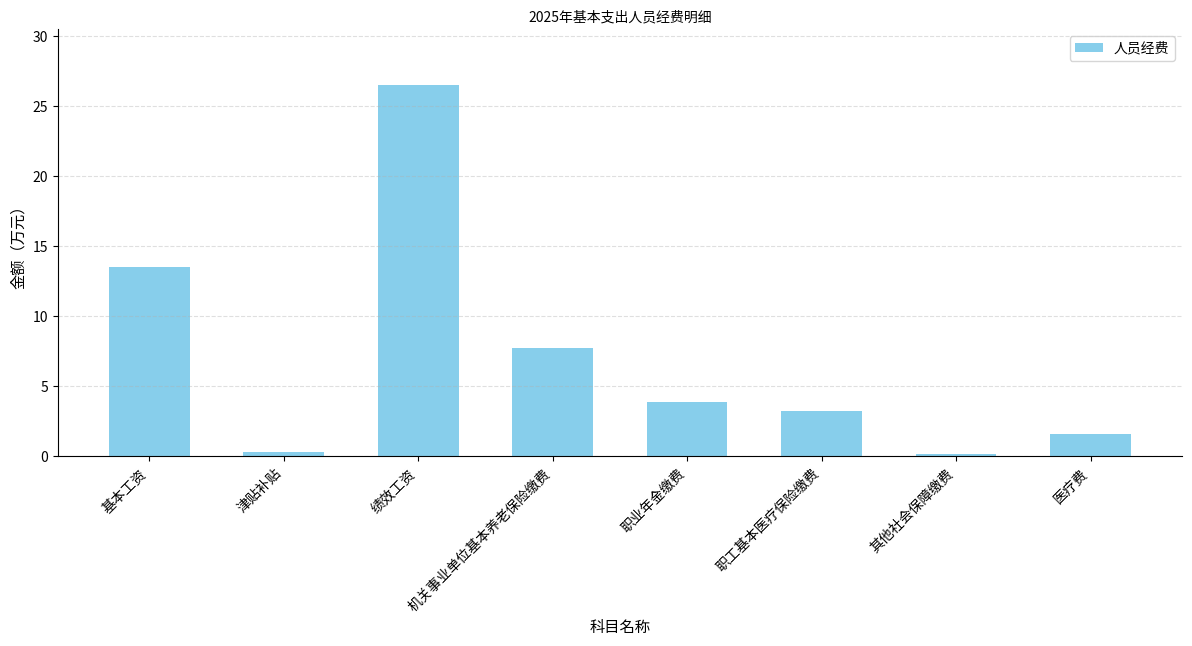

The chart shows a value of 0.2 at 其他社会保障缴费. True or false?

True